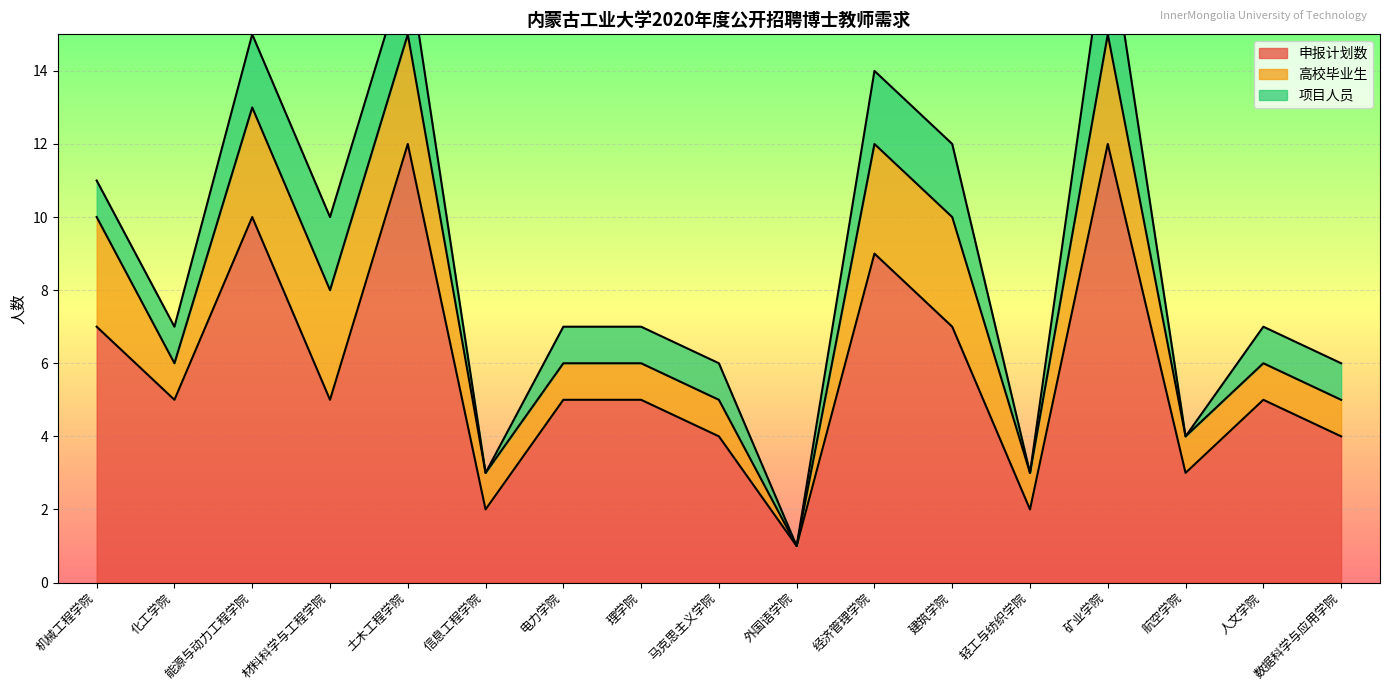

Which series has the largest total across all categories?

申报计划数